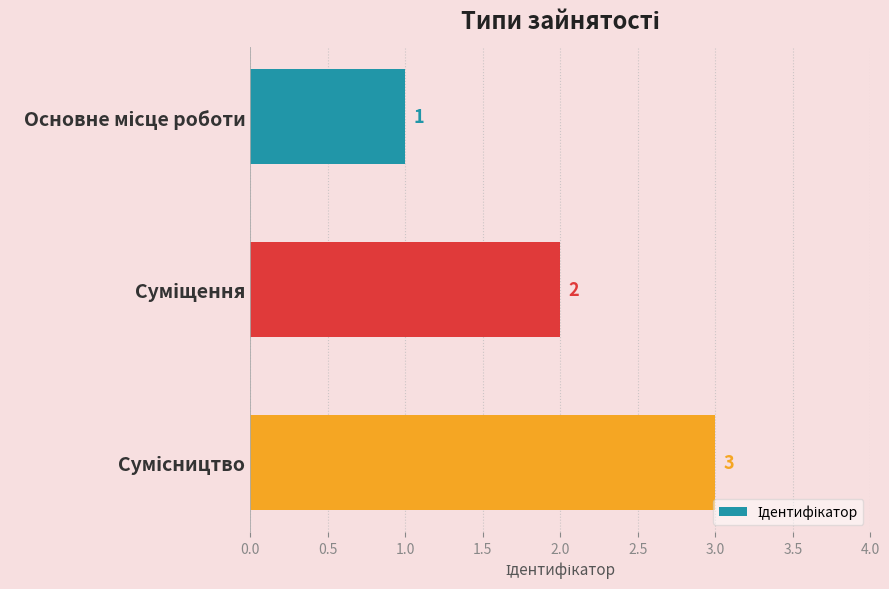

Does the chart contain stacked bars?

No